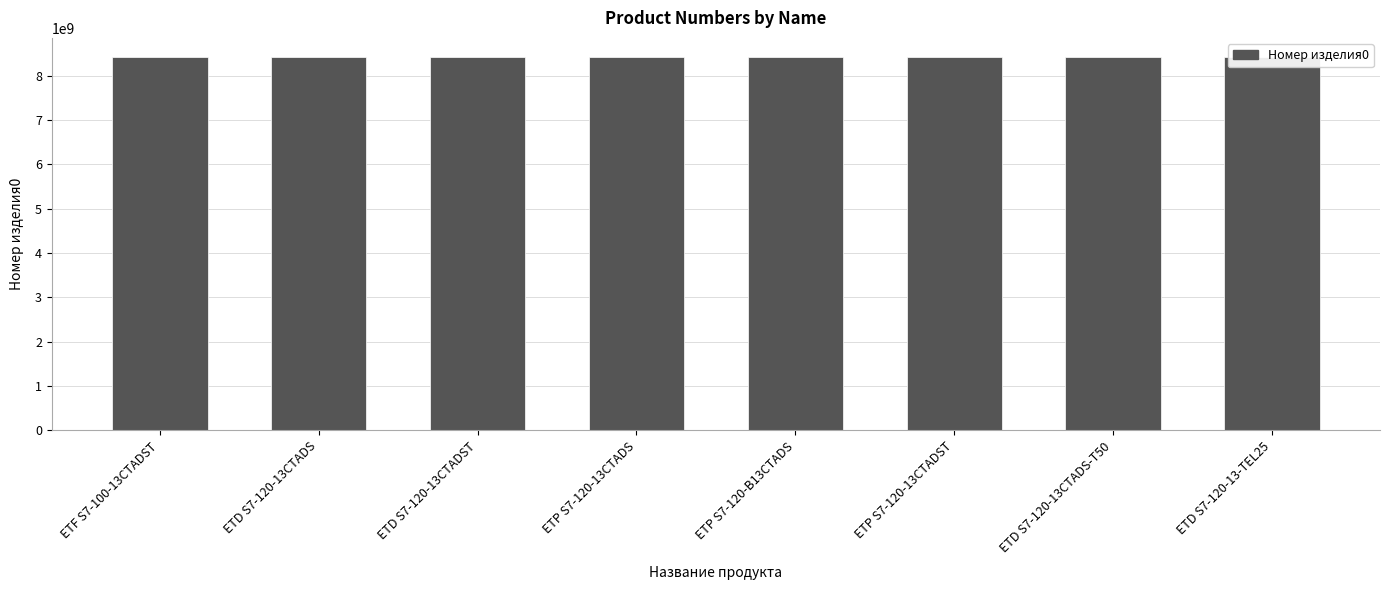

What is the ratio of the value at ETP S7-120-B13CTADS to the value at ETP S7-120-13CTADS?

1.0